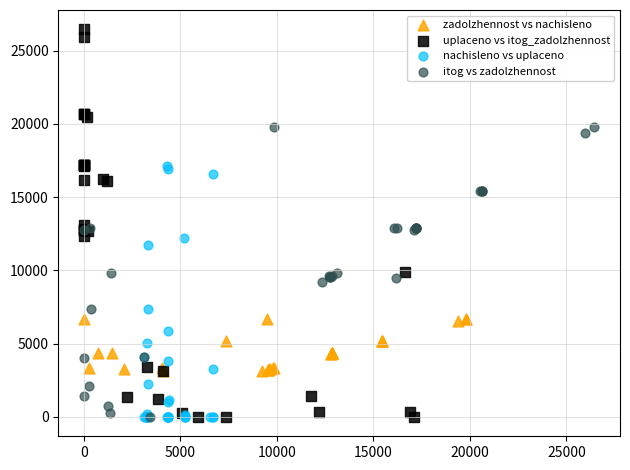

Which series reaches the maximum Y coordinate?

uplaceno vs itog_zadolzhennost